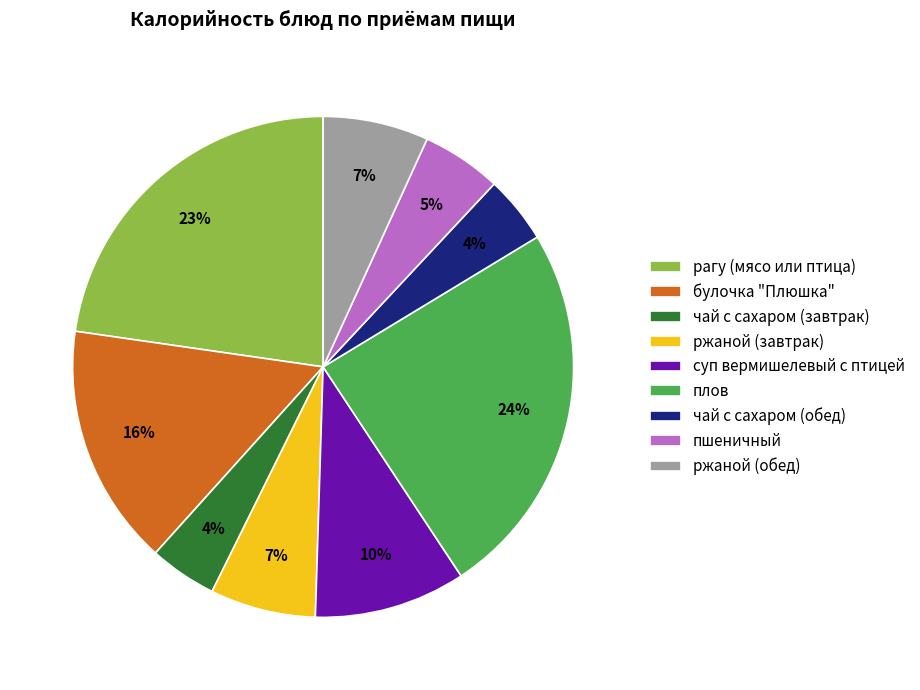

What is the largest slice in the pie chart?

плов